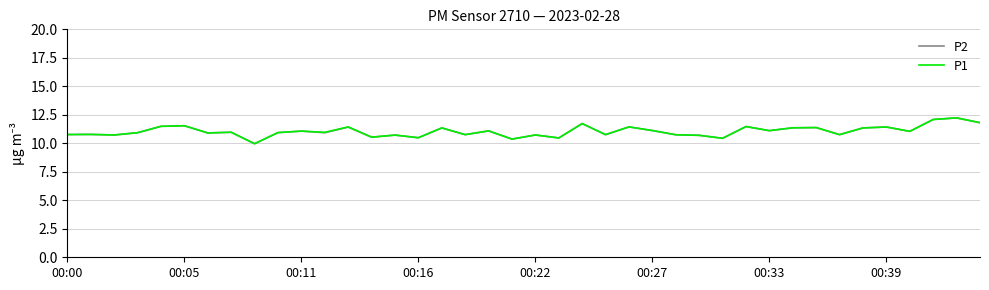

Which series has the largest range (max minus min)?

P2